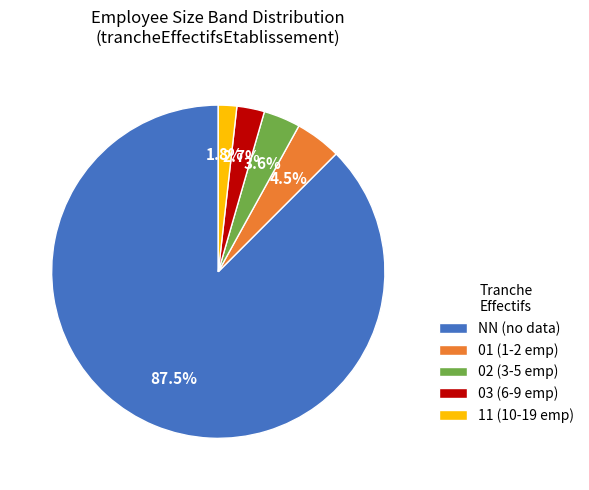

To the nearest percent, what portion does 11 represent?

2%